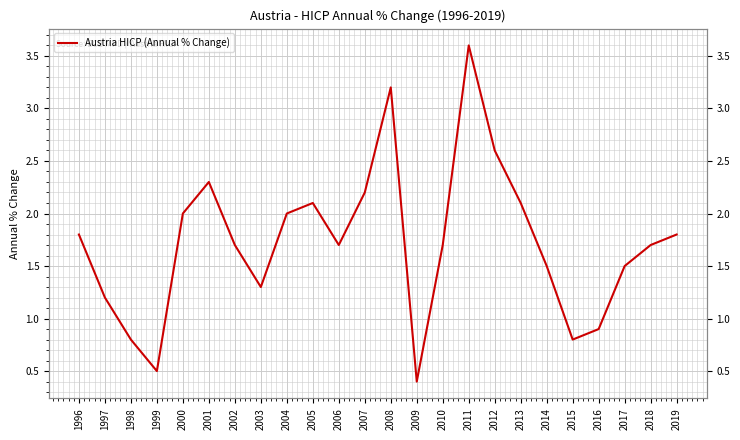

Does the chart display data point markers on the line(s)?

No